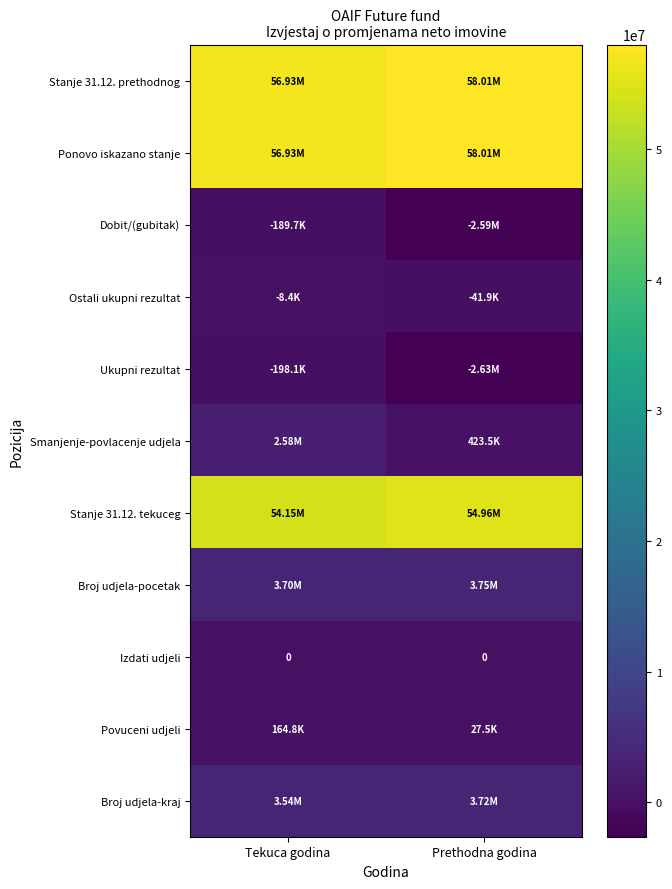

Is it true that Smanjenje-povlacenje udjela equals 423458 at Prethodna godina?

True